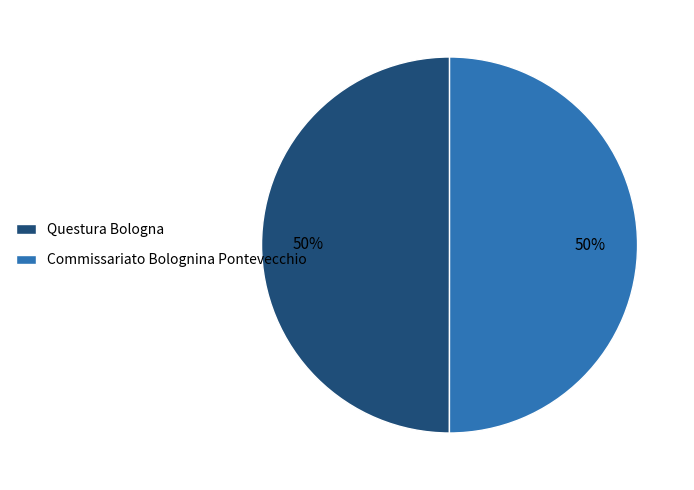

What is the ratio of the value at Commissariato Bolognina Pontevecchio to the value at Questura Bologna?

1.0